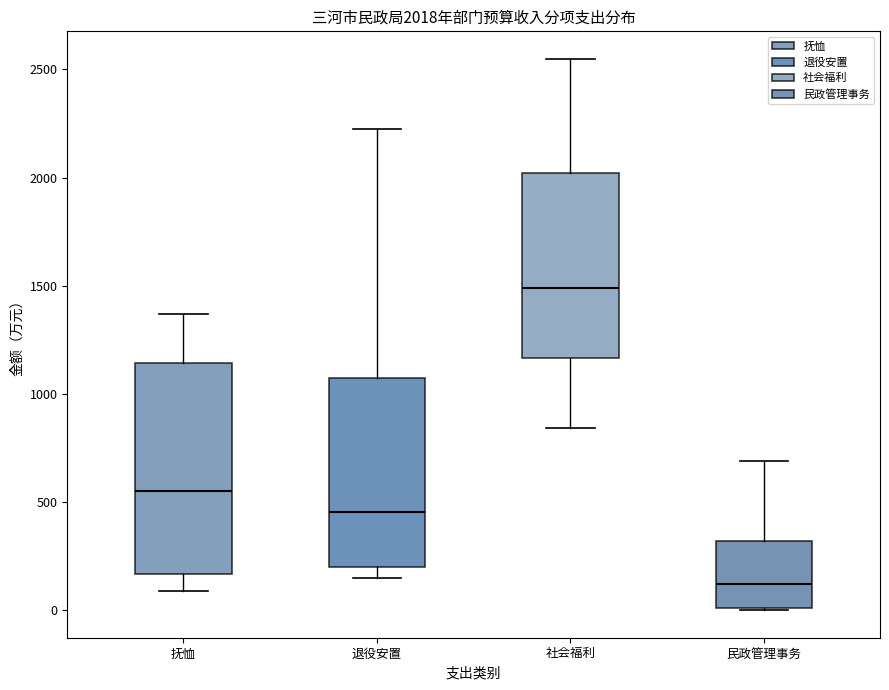

Which box is the tallest, from its lower edge to its upper edge?

抚恤